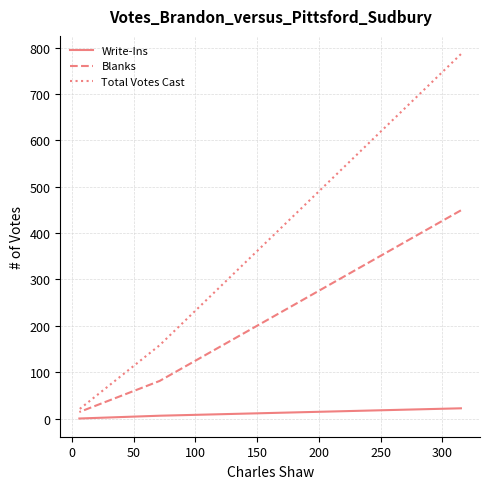

How many data points in Total Votes Cast are less than 158?

1